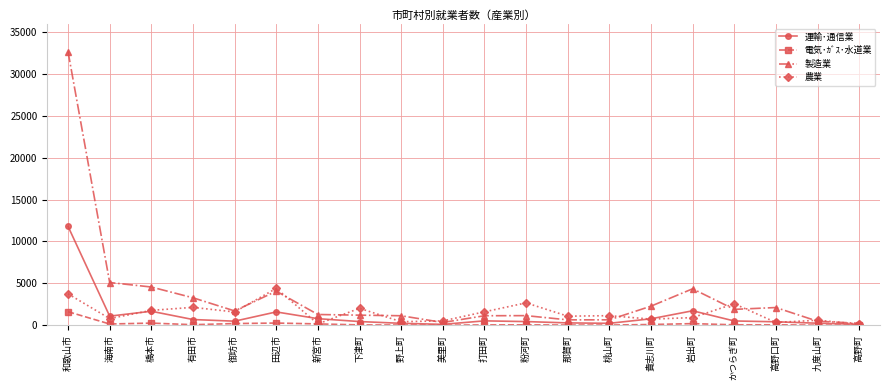

At which category is the sum across all series the highest?

和歌山市